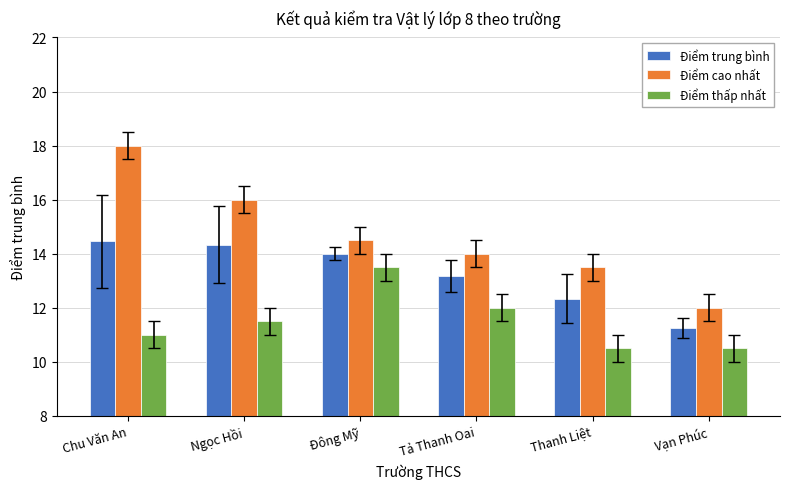

Which series has the largest total across all categories?

Điểm cao nhất